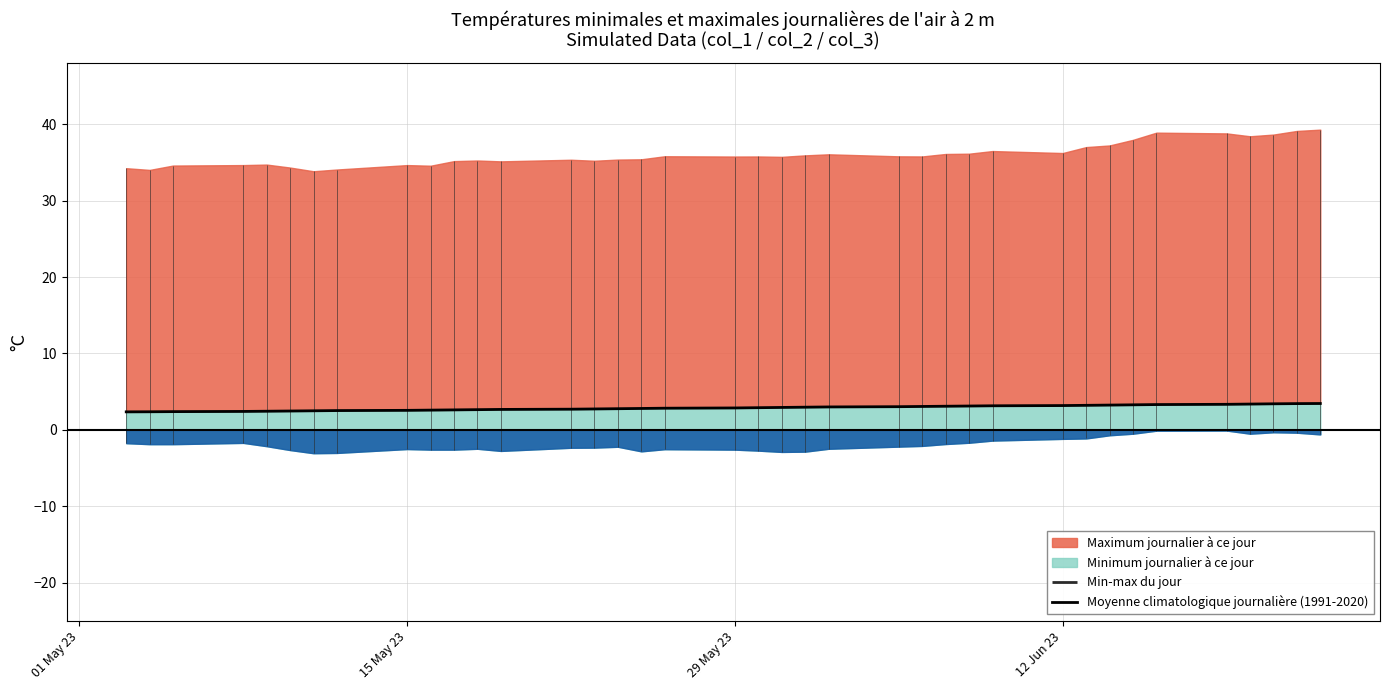

What is the average value?

2.9